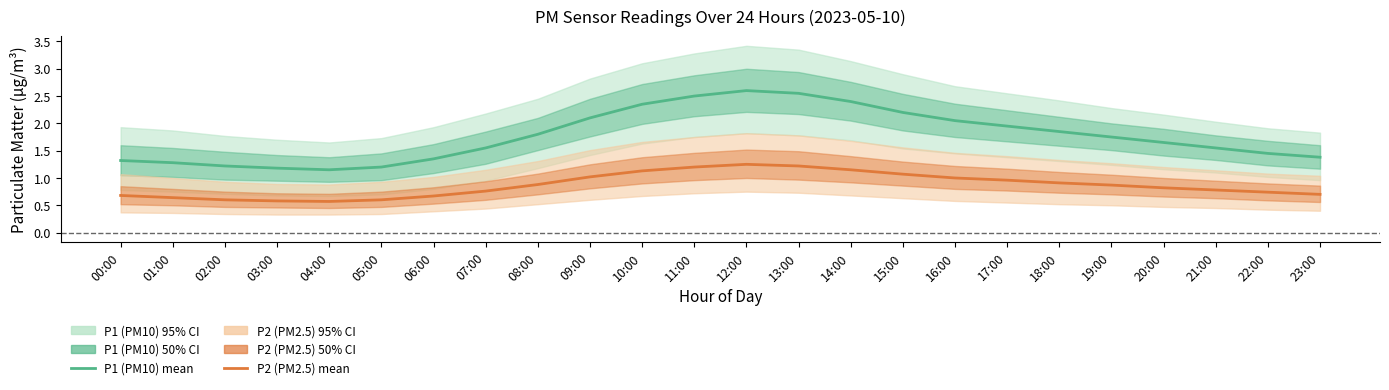

Between 19:00 and 03:00, which is larger?

19:00